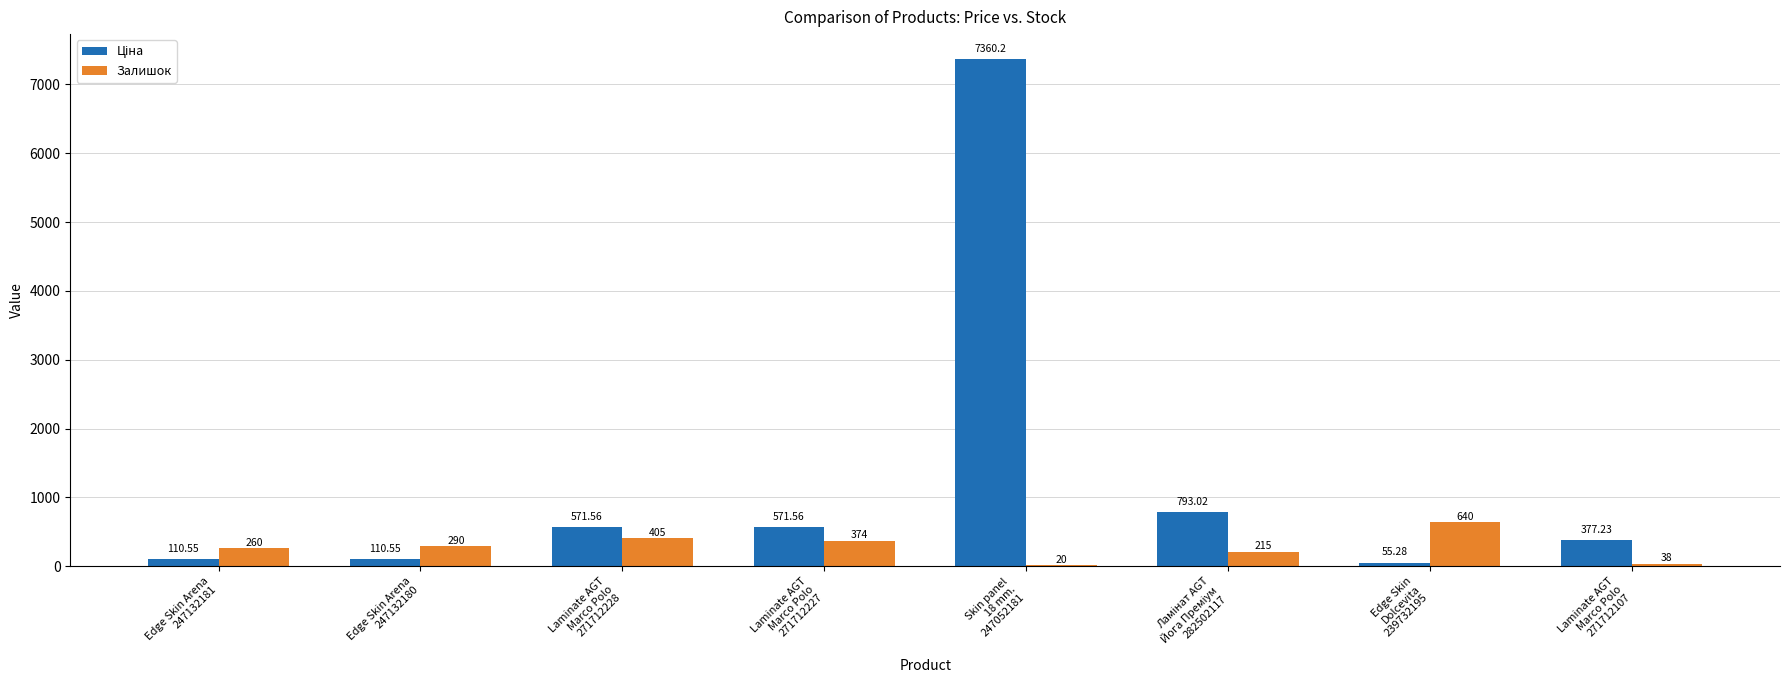

How many categories are shown in the chart?

8